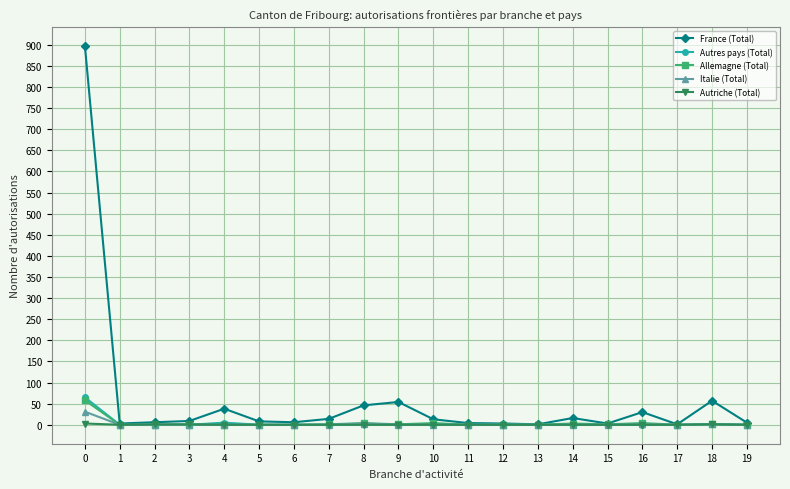

Is it true that Autriche (Total) equals 3 at 0?

True